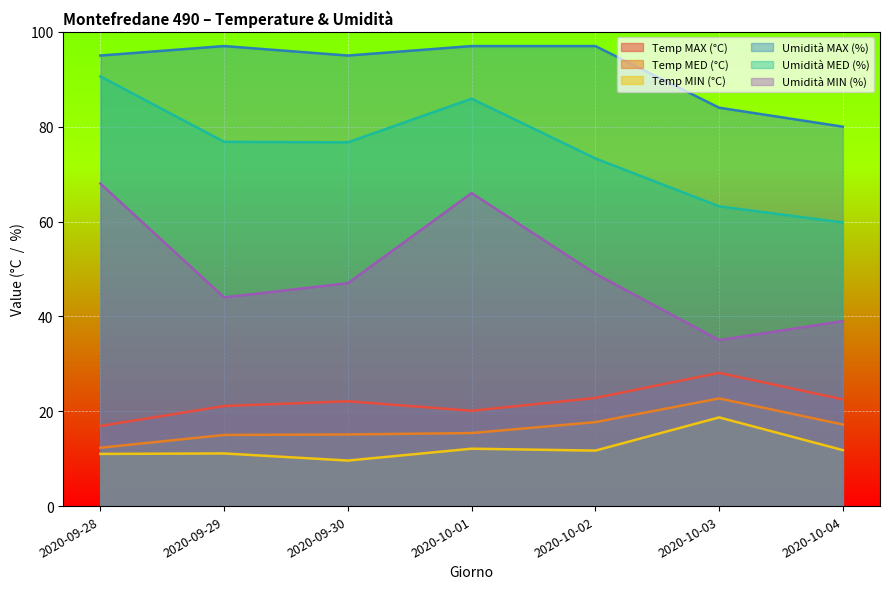

What position from the right is 2020-10-02?

3